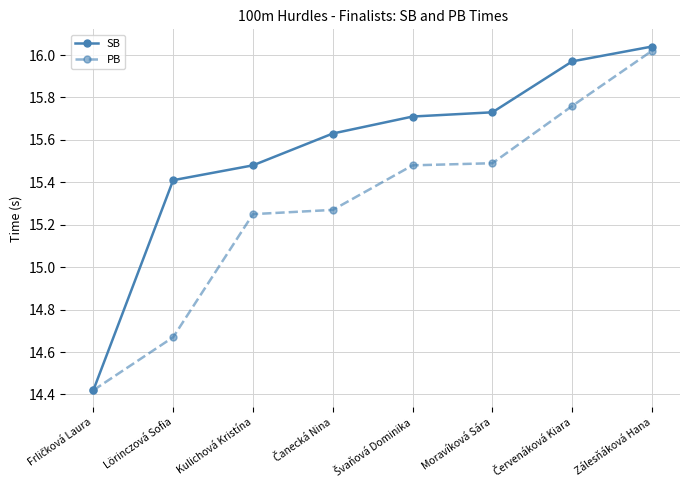

What are all the series names shown in the legend?

SB, PB